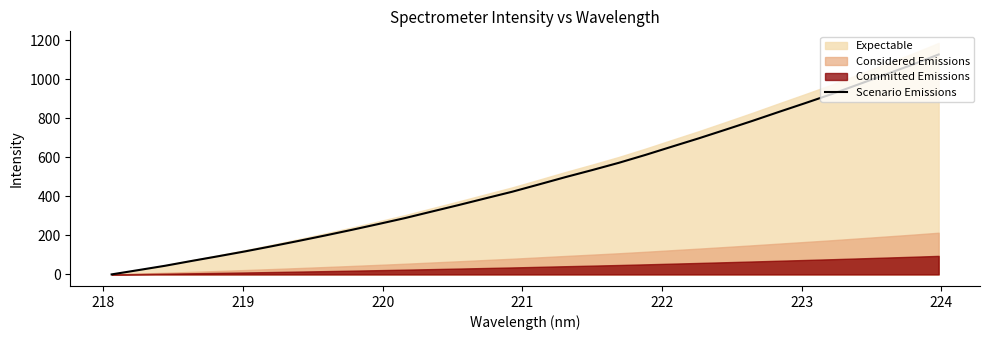

What is the greatest value displayed?

1126.1